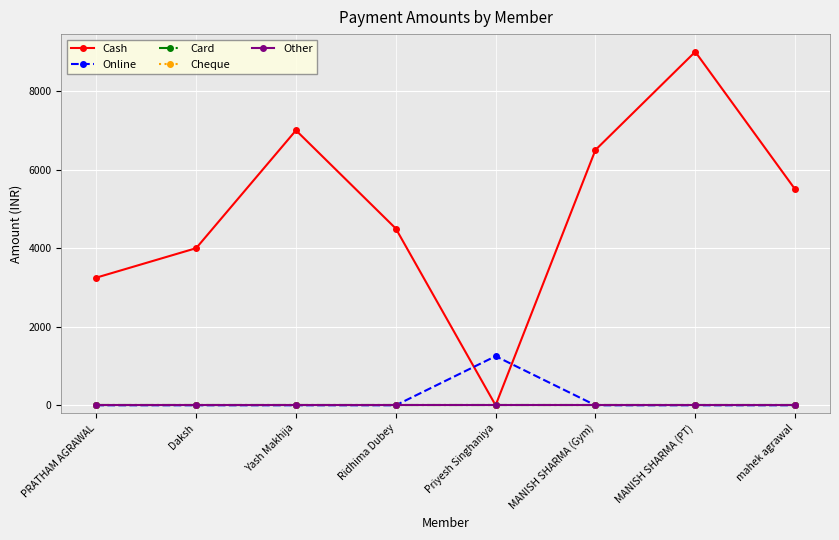

Is this an area chart (filled region under the line)?

No